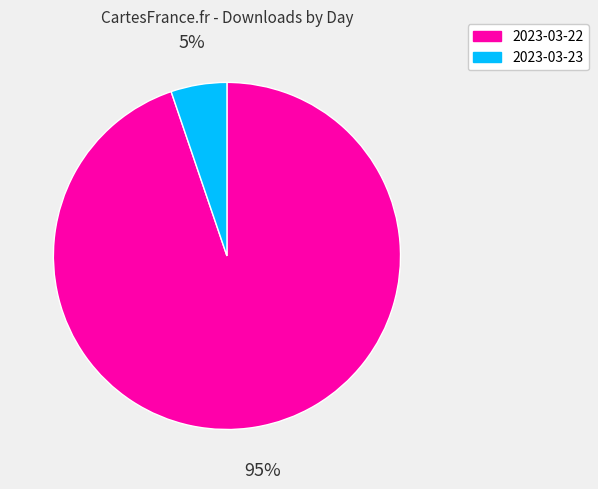

Which category has the smallest portion of the pie?

2023-03-23